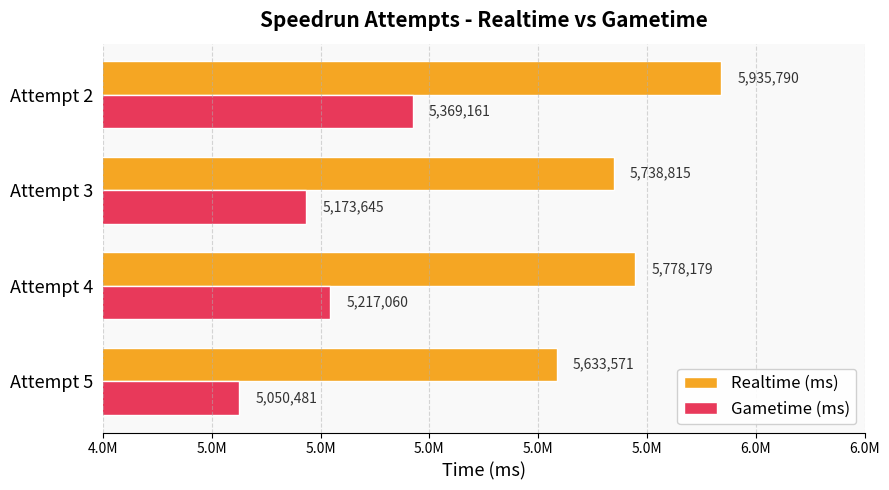

What is the sum of all Realtime (ms) values?

23086355